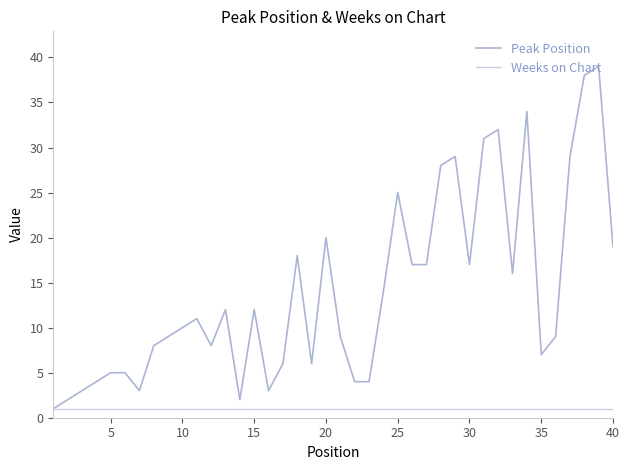

Rank the series by their maximum value, from lowest to highest.

Weeks on Chart, Peak Position